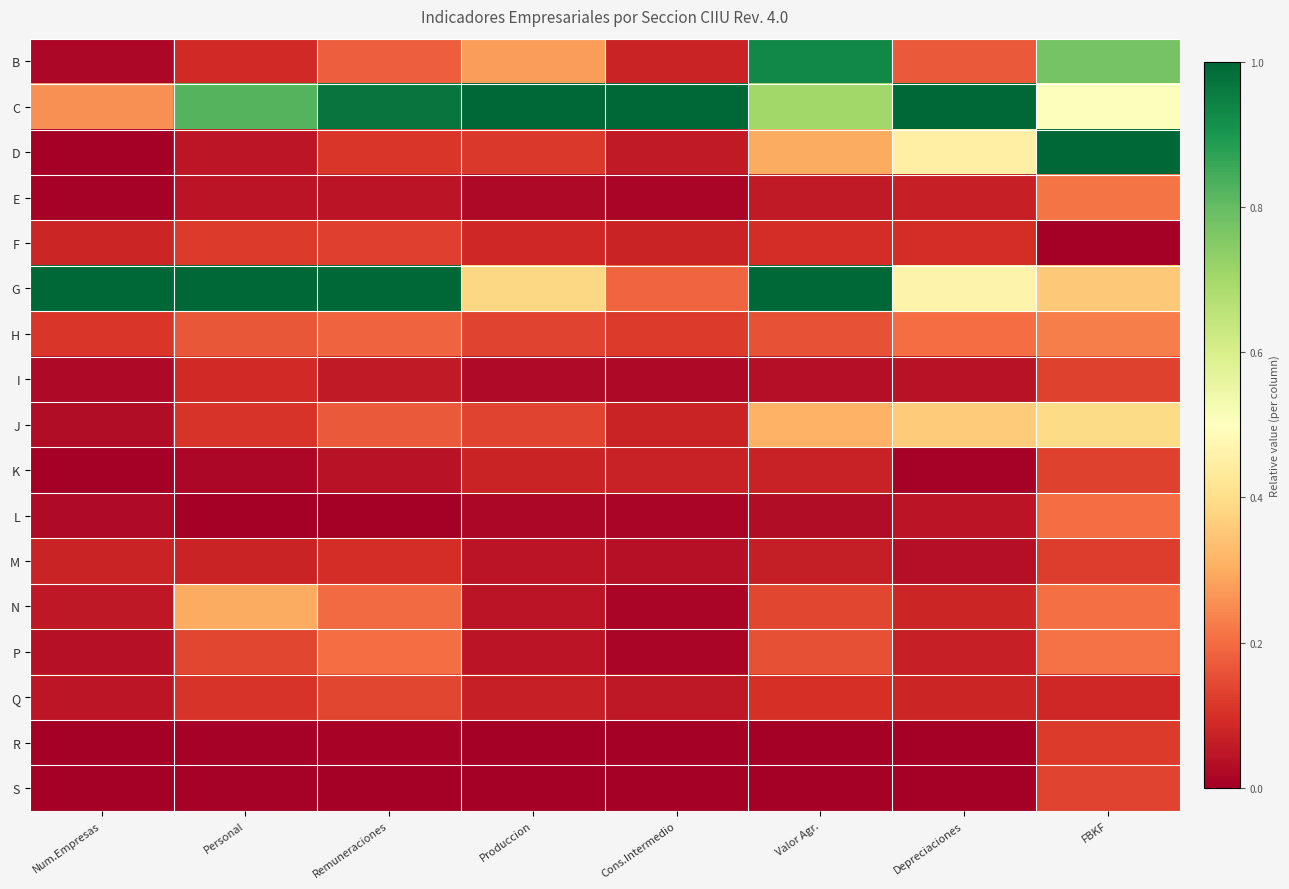

Reading left to right, list all the values displayed in this chart.

B: Num.Empresas=0.0	Personal=0.1	Remuneraciones=0.2	Produccion=0.3	Cons.Intermedio=0.1	Valor Agr.=0.9	Depreciaciones=0.2	FBKF=0.8
C: Num.Empresas=0.3	Personal=0.8	Remuneraciones=1.0	Produccion=1.0	Cons.Intermedio=1.0	Valor Agr.=0.7	Depreciaciones=1.0	FBKF=0.5
D: Num.Empresas=0.0	Personal=0.0	Remuneraciones=0.1	Produccion=0.1	Cons.Intermedio=0.1	Valor Agr.=0.3	Depreciaciones=0.5	FBKF=1.0
E: Num.Empresas=0.0	Personal=0.0	Remuneraciones=0.0	Produccion=0.0	Cons.Intermedio=0.0	Valor Agr.=0.1	Depreciaciones=0.1	FBKF=0.2
F: Num.Empresas=0.1	Personal=0.1	Remuneraciones=0.1	Produccion=0.1	Cons.Intermedio=0.1	Valor Agr.=0.1	Depreciaciones=0.1	FBKF=0.0
G: Num.Empresas=1.0	Personal=1.0	Remuneraciones=1.0	Produccion=0.4	Cons.Intermedio=0.2	Valor Agr.=1.0	Depreciaciones=0.5	FBKF=0.4
H: Num.Empresas=0.1	Personal=0.2	Remuneraciones=0.2	Produccion=0.1	Cons.Intermedio=0.1	Valor Agr.=0.2	Depreciaciones=0.2	FBKF=0.2
I: Num.Empresas=0.0	Personal=0.1	Remuneraciones=0.1	Produccion=0.0	Cons.Intermedio=0.0	Valor Agr.=0.0	Depreciaciones=0.0	FBKF=0.1
J: Num.Empresas=0.0	Personal=0.1	Remuneraciones=0.2	Produccion=0.1	Cons.Intermedio=0.1	Valor Agr.=0.3	Depreciaciones=0.4	FBKF=0.4
K: Num.Empresas=0.0	Personal=0.0	Remuneraciones=0.0	Produccion=0.1	Cons.Intermedio=0.1	Valor Agr.=0.1	Depreciaciones=0.0	FBKF=0.1
L: Num.Empresas=0.0	Personal=0.0	Remuneraciones=0.0	Produccion=0.0	Cons.Intermedio=0.0	Valor Agr.=0.0	Depreciaciones=0.0	FBKF=0.2
M: Num.Empresas=0.1	Personal=0.1	Remuneraciones=0.1	Produccion=0.0	Cons.Intermedio=0.0	Valor Agr.=0.1	Depreciaciones=0.0	FBKF=0.1
N: Num.Empresas=0.1	Personal=0.3	Remuneraciones=0.2	Produccion=0.0	Cons.Intermedio=0.0	Valor Agr.=0.1	Depreciaciones=0.1	FBKF=0.2
P: Num.Empresas=0.0	Personal=0.1	Remuneraciones=0.2	Produccion=0.0	Cons.Intermedio=0.0	Valor Agr.=0.2	Depreciaciones=0.1	FBKF=0.2
Q: Num.Empresas=0.0	Personal=0.1	Remuneraciones=0.1	Produccion=0.1	Cons.Intermedio=0.1	Valor Agr.=0.1	Depreciaciones=0.1	FBKF=0.1
R: Num.Empresas=0.0	Personal=0.0	Remuneraciones=0.0	Produccion=0.0	Cons.Intermedio=0.0	Valor Agr.=0.0	Depreciaciones=0.0	FBKF=0.1
S: Num.Empresas=0.0	Personal=0.0	Remuneraciones=0.0	Produccion=0.0	Cons.Intermedio=0.0	Valor Agr.=0.0	Depreciaciones=0.0	FBKF=0.1